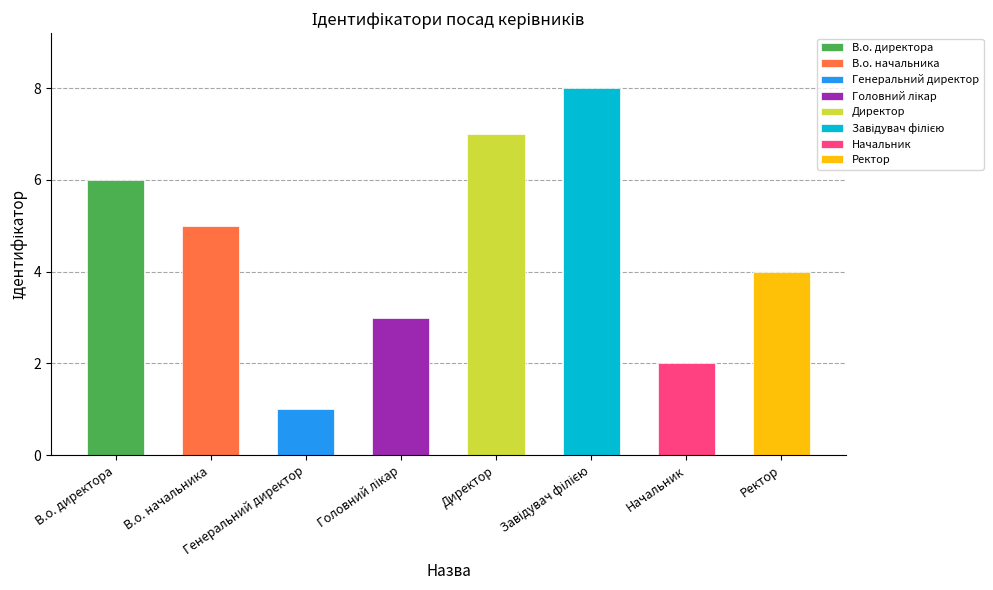

Reading left to right, transcribe all the data shown in this chart.

6	5	1	3	7	8	2	4